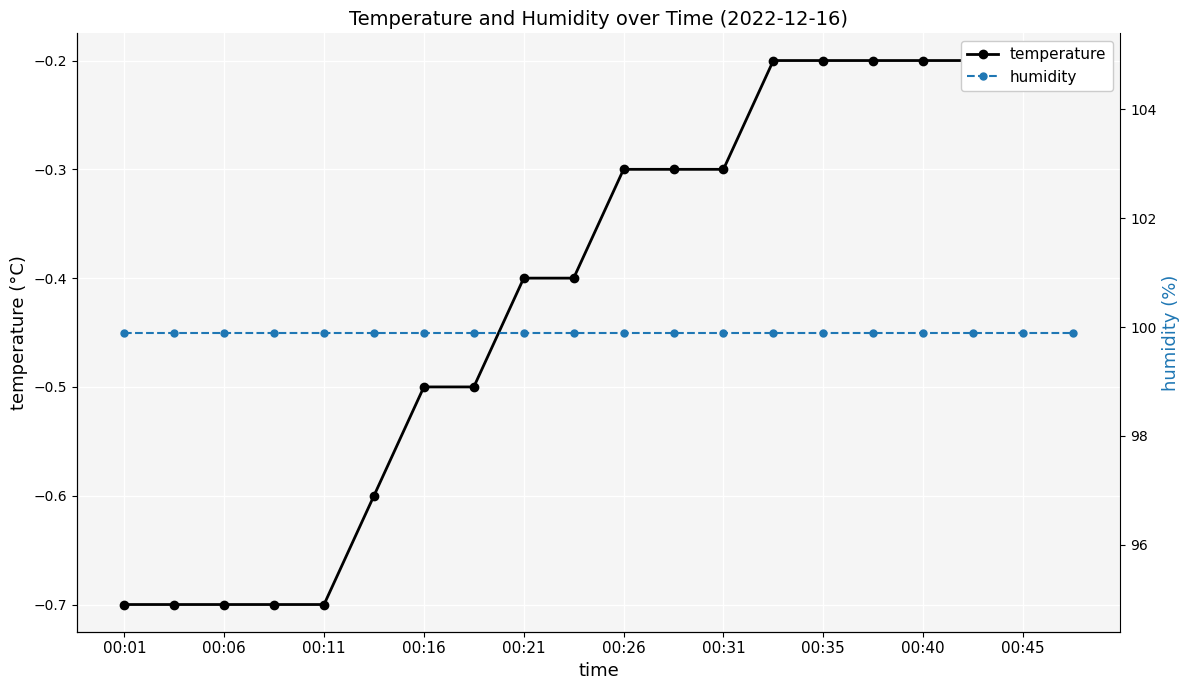

True or false: humidity and temperature cross at least once.

False